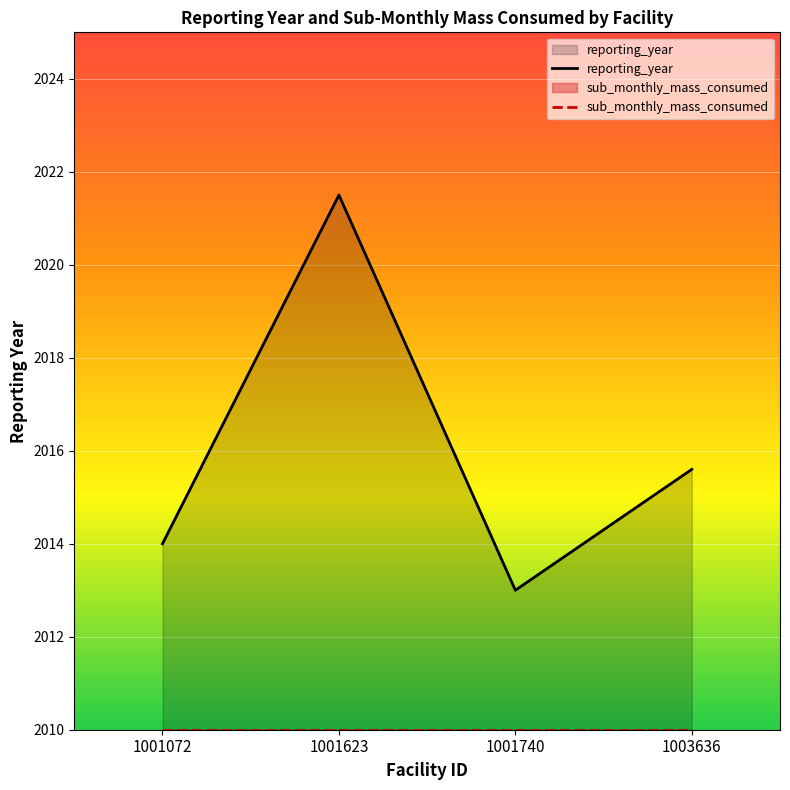

What is the spread (max minus min) of values at 1001623?

11.5